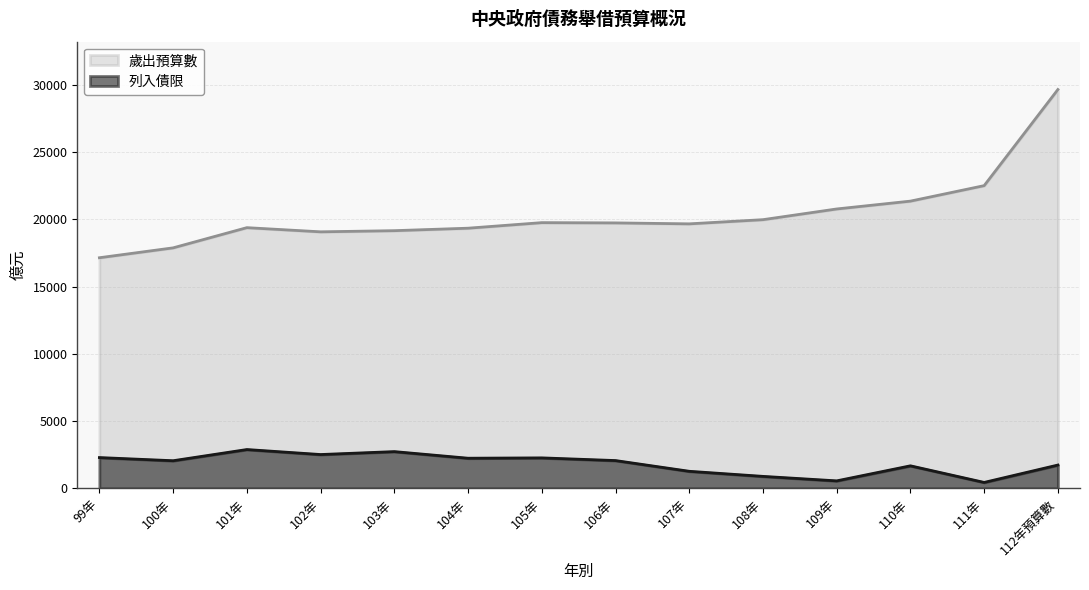

In 列入債限, how many points are lower than both neighbors (excluding endpoints)?

5